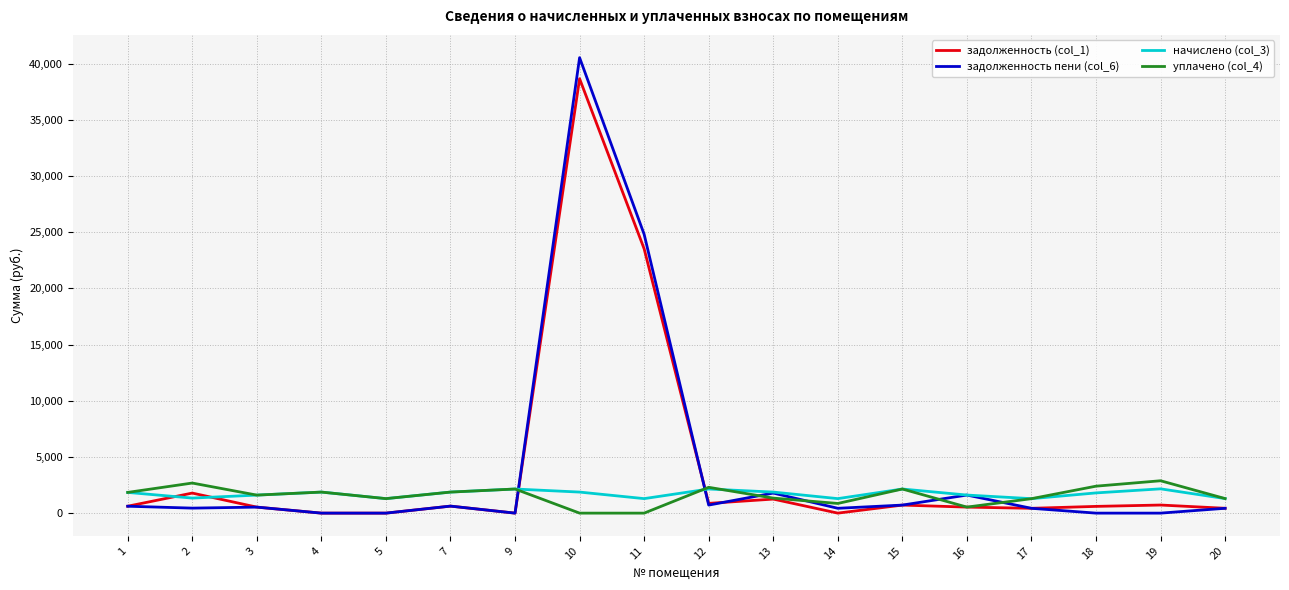

Read the уплачено (col_4) value at 12.

2297.8